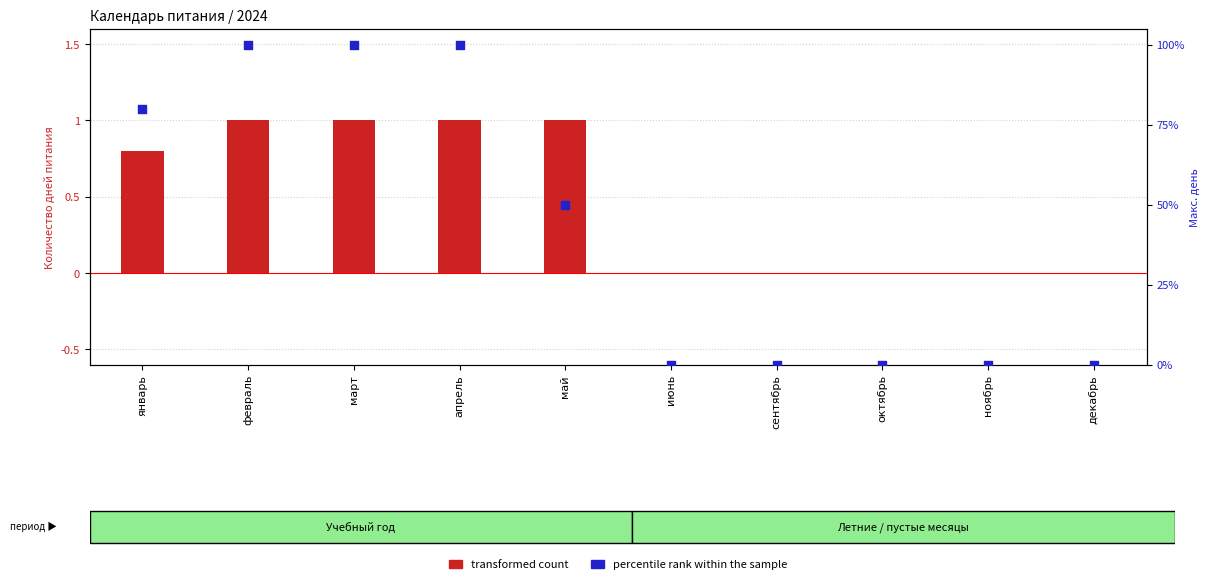

What are all the series names shown in the legend?

transformed count, percentile rank within the sample